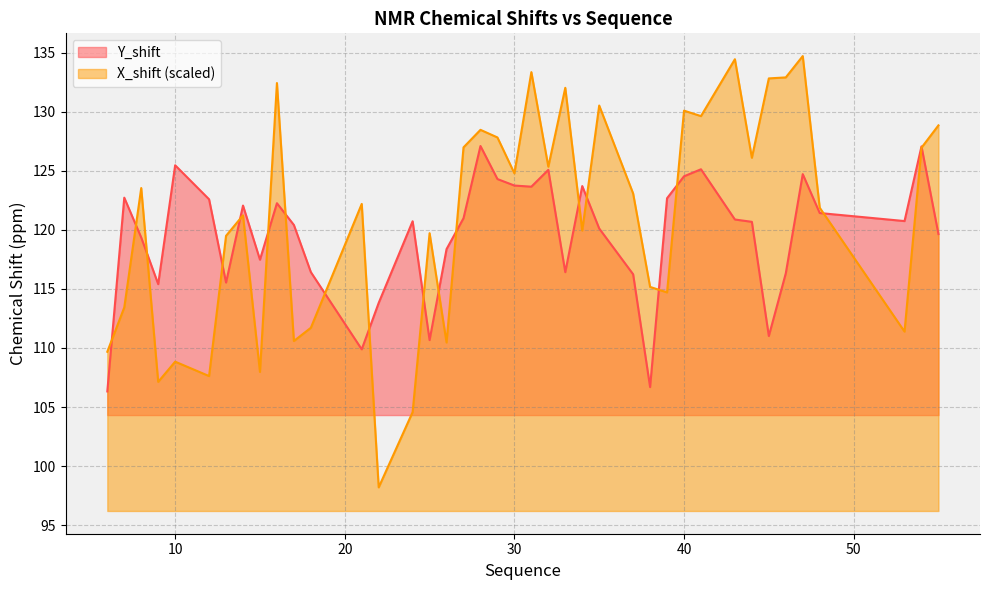

What are all the series names shown in the legend?

Y_shift, X_shift (scaled)